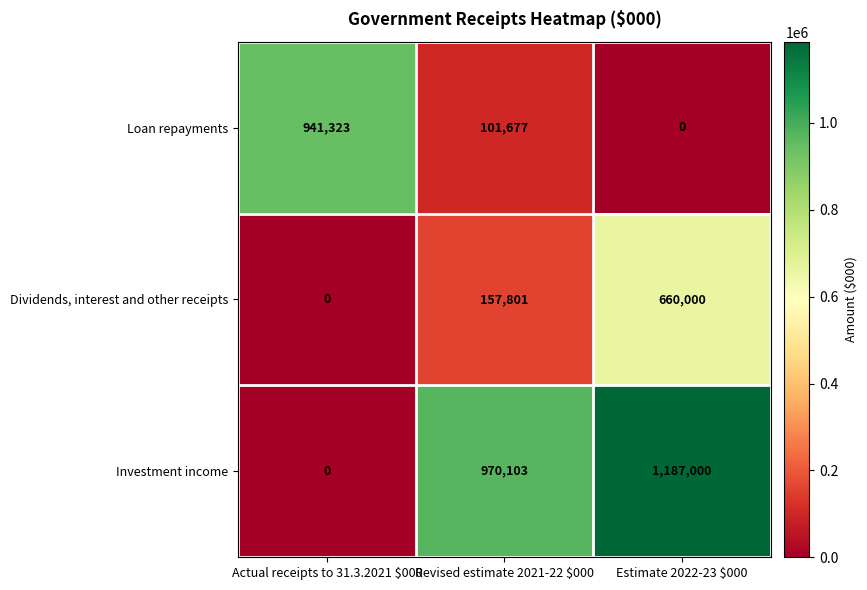

What is the maximum value shown in the chart?

1187000